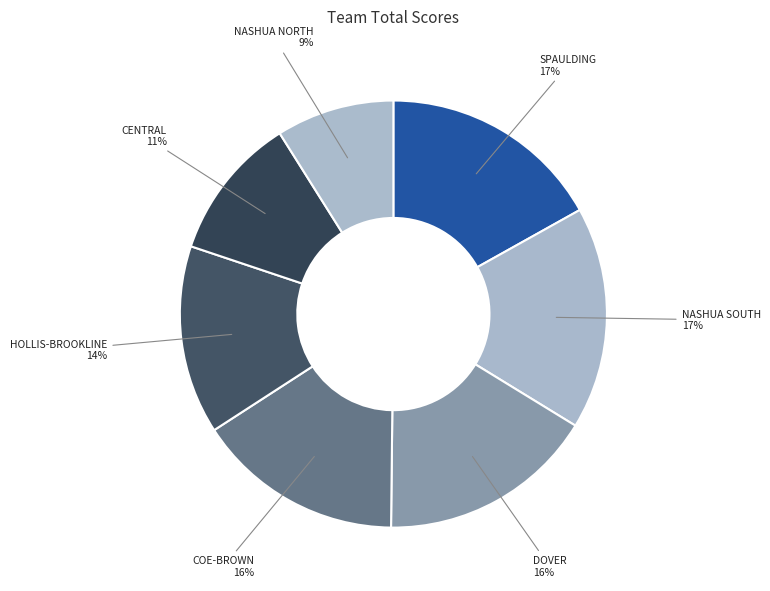

Is it true that DOVER is 9% of the pie?

False